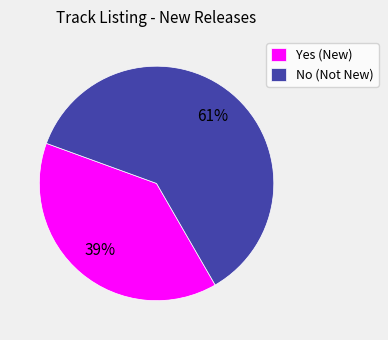

To the nearest percent, what is the average slice percentage?

50%